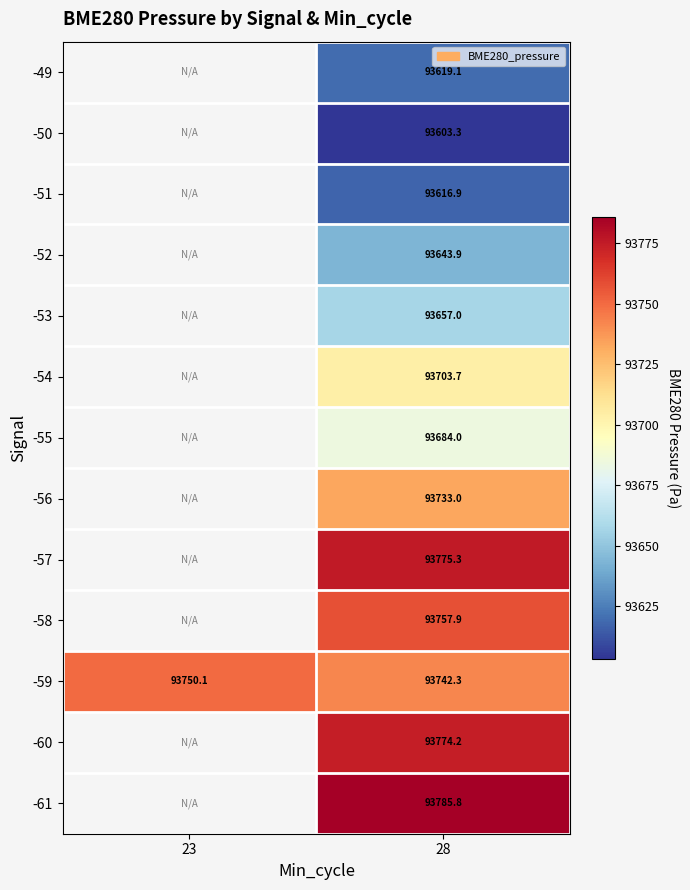

What is the total value across all series at 28?

1218096.4